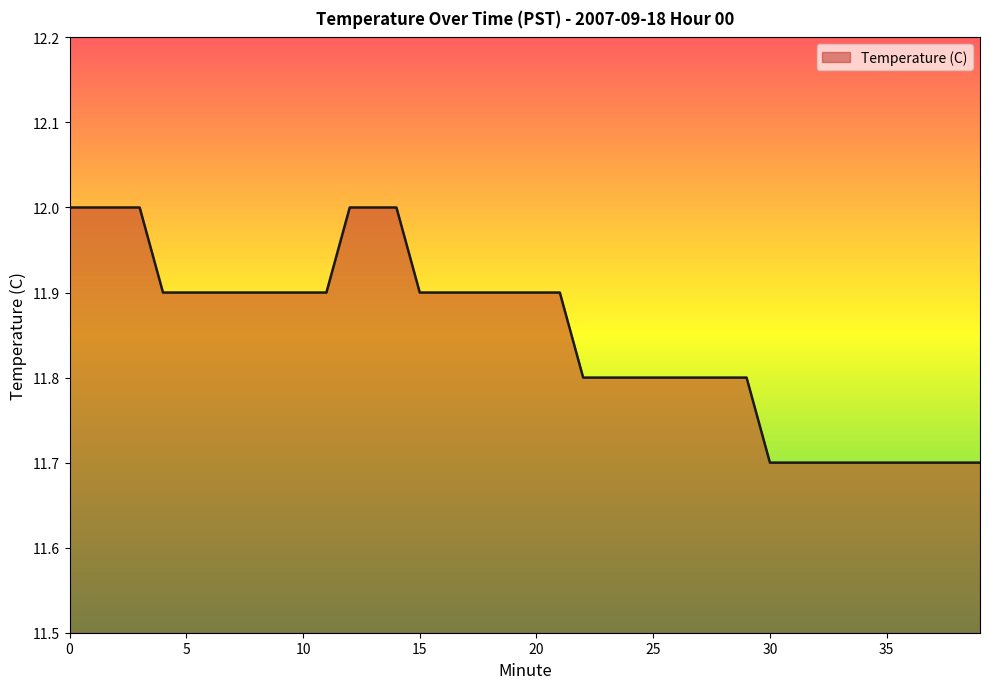

What is the greatest value displayed?

12.0